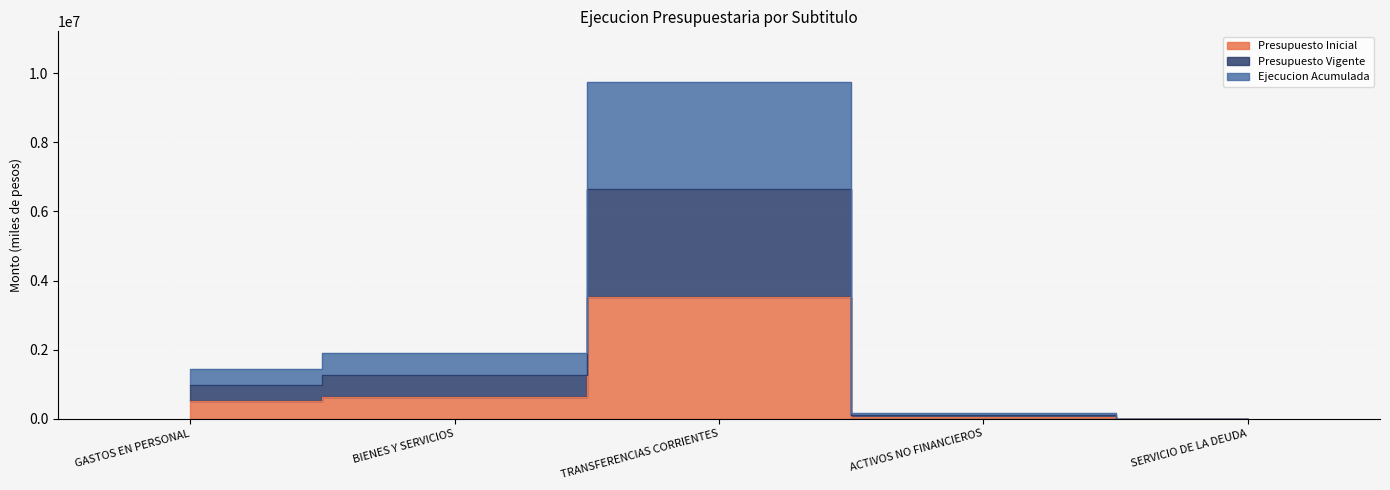

What is the greatest value displayed?

9755362